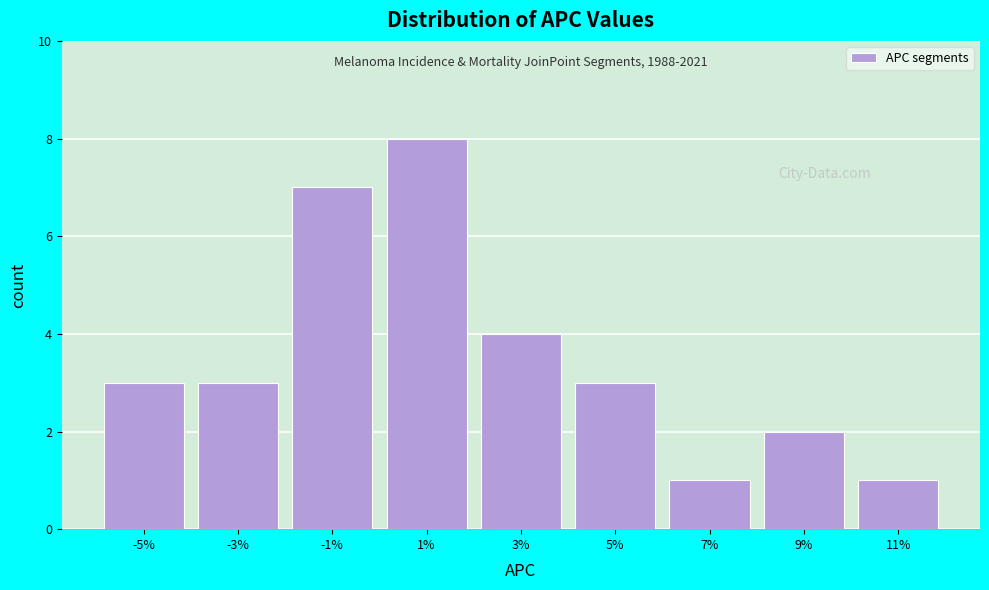

Over which range of the x-axis is the bar tallest?

0 to 2